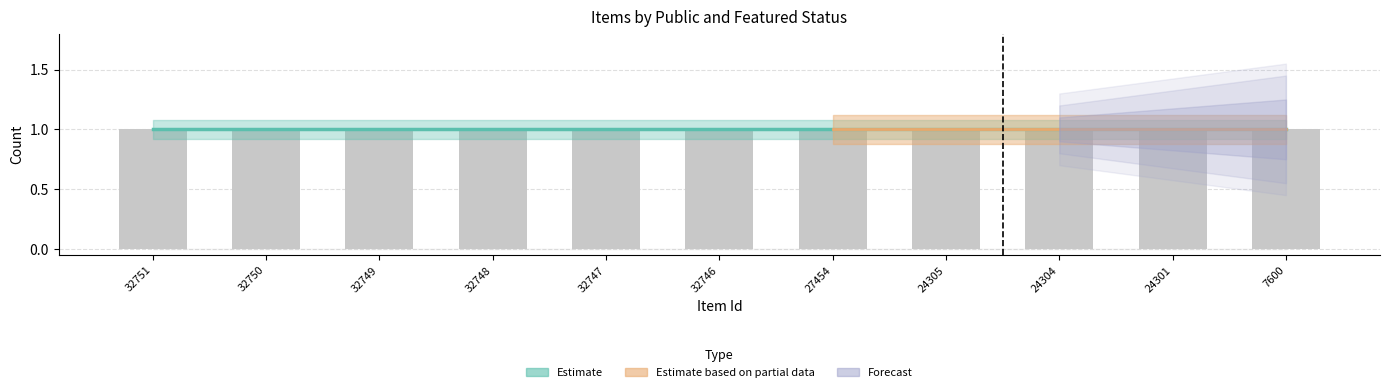

At which category is the sum across all series the highest?

32751